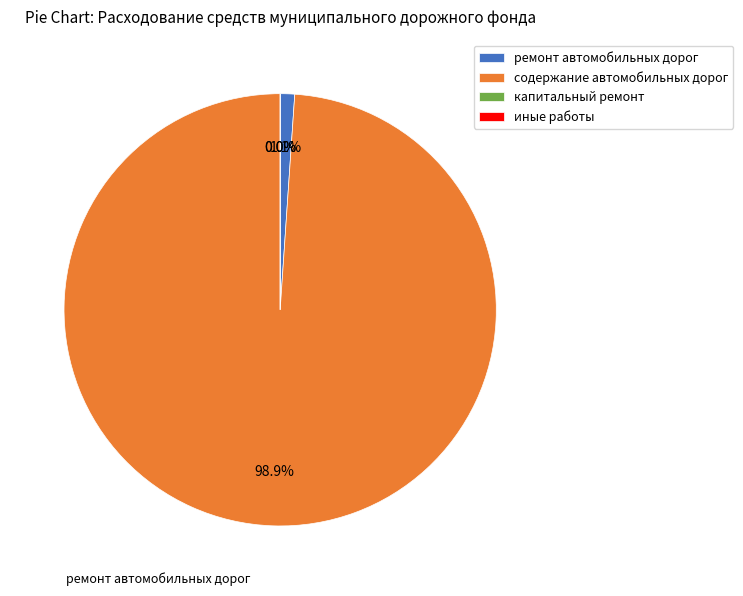

What is the smallest slice in the pie chart?

капитальный ремонт автомобильных дорог